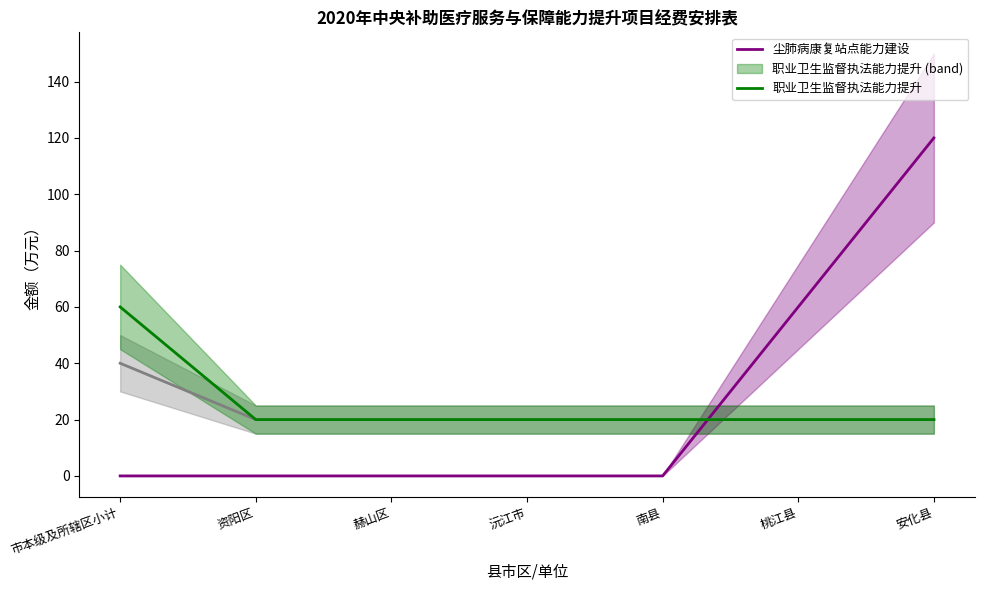

The value of 尘肺病康复站点能力建设 at 南县 is 40. True or false?

False